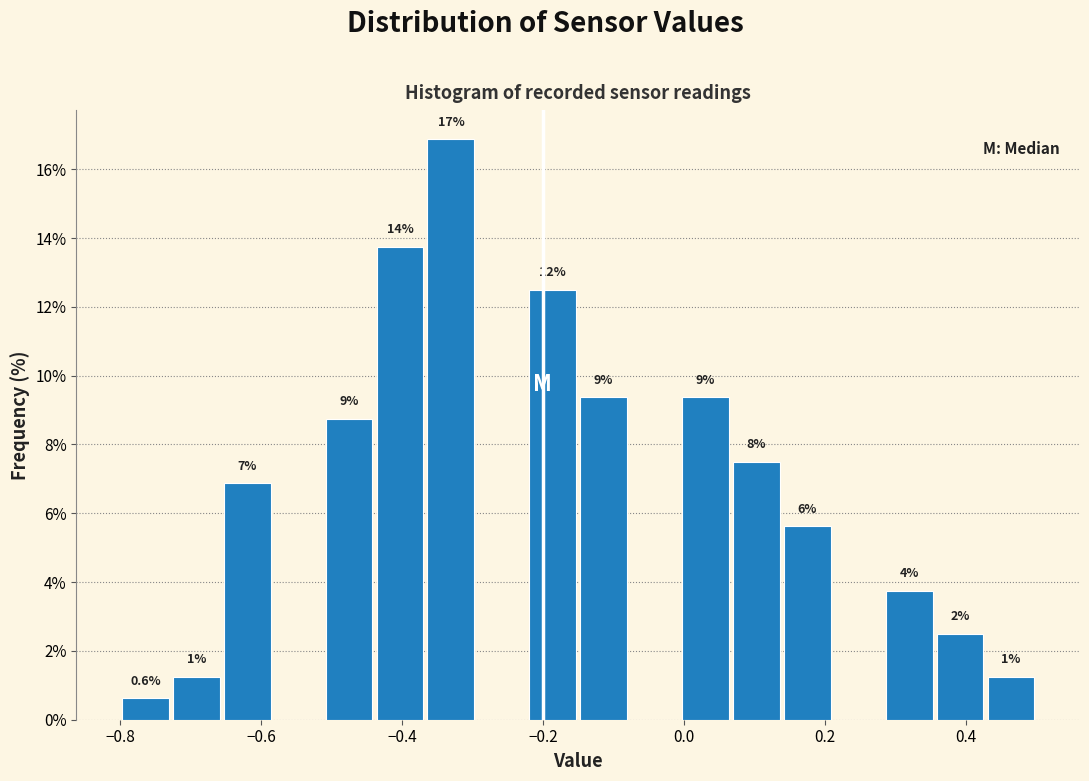

Read against the x-axis, roughly where is the centre of the tallest bar?

-0.34